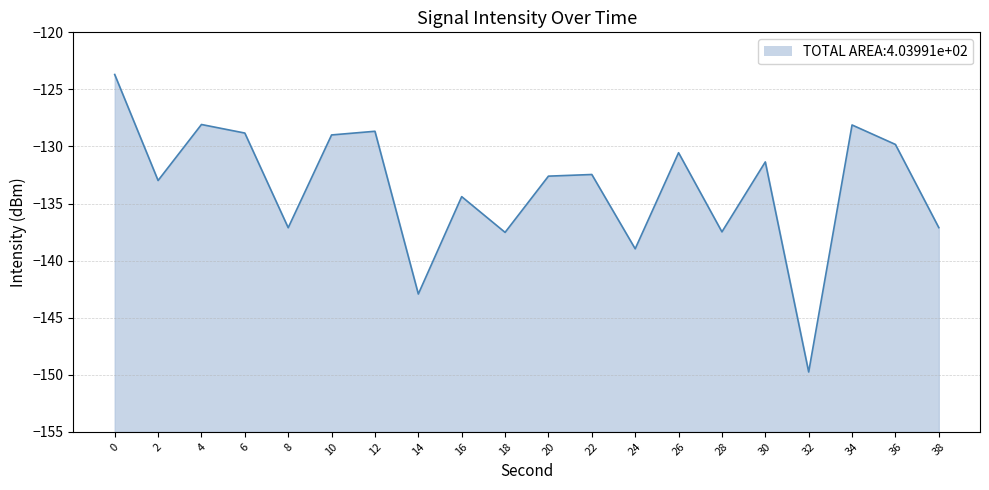

What is the sum of the values at 36 and 20?

-262.4